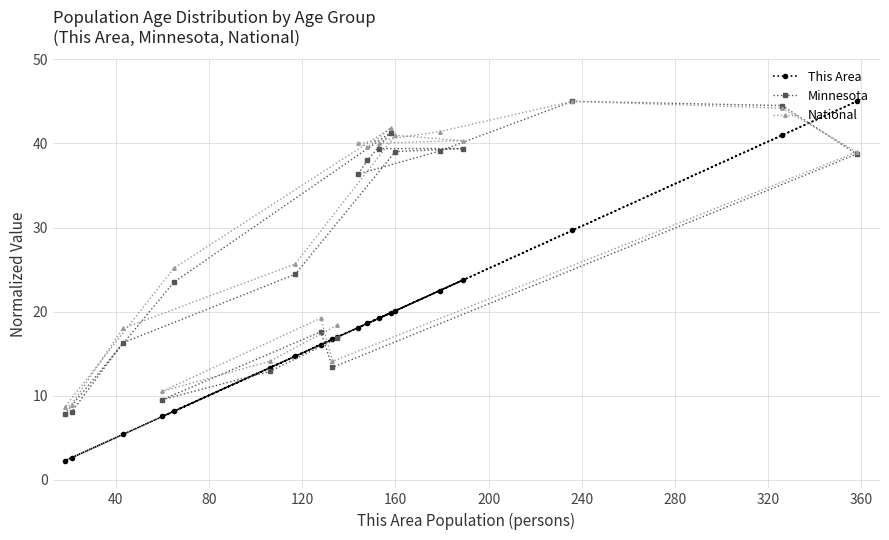

How many lines are shown in the chart?

3